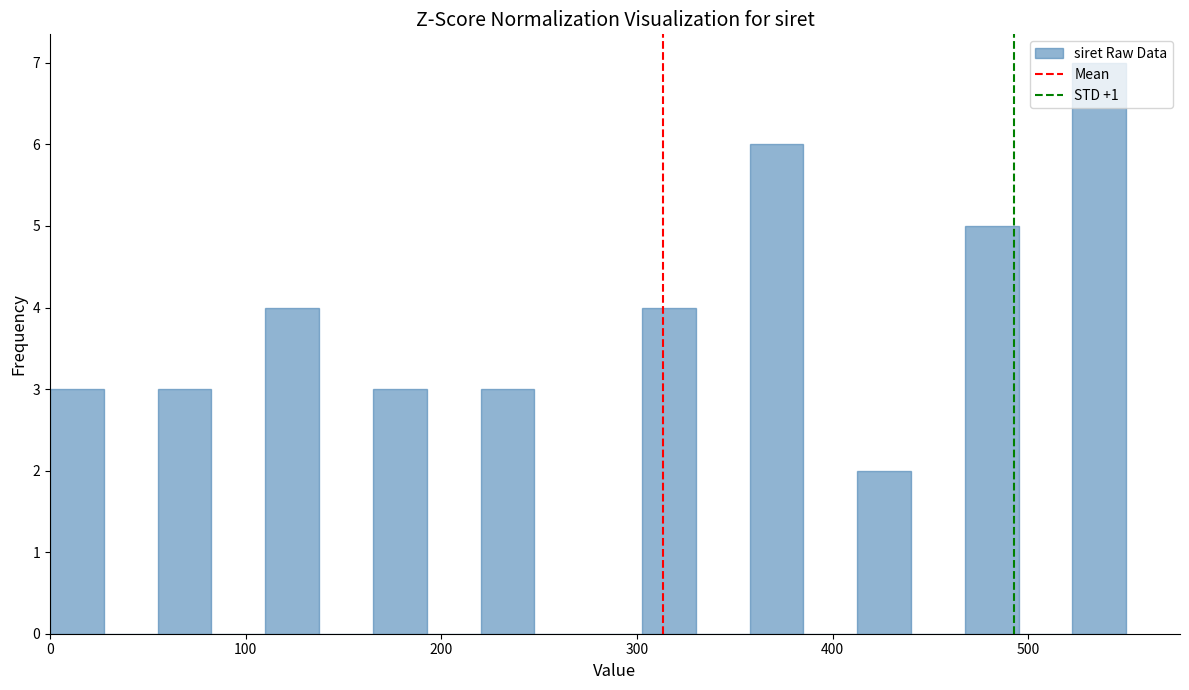

Read against the x-axis, roughly where is the centre of the tallest bar?

540